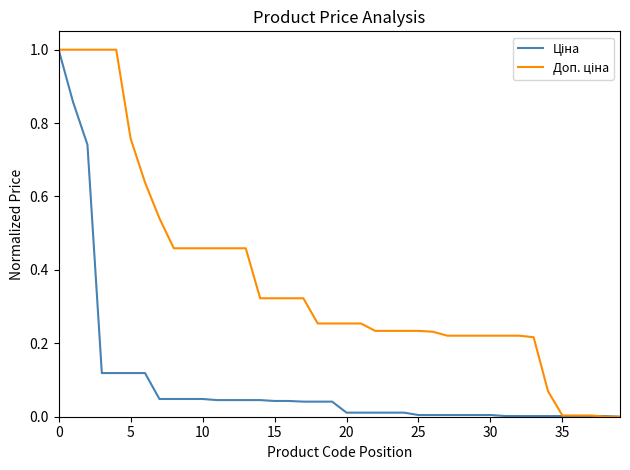

What is the greatest value displayed?

1.0